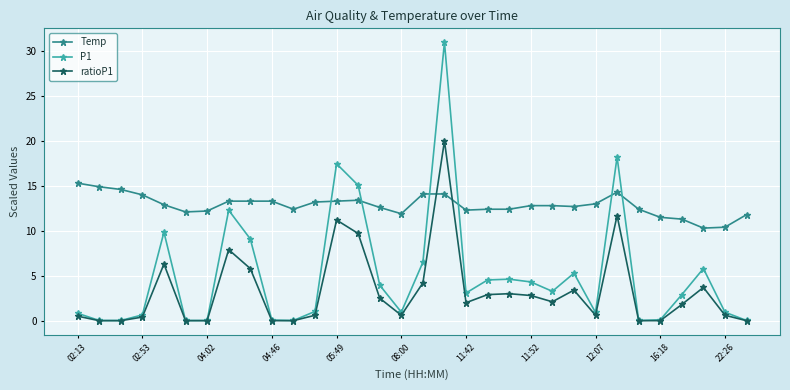

Count the number of categories in the chart.

32